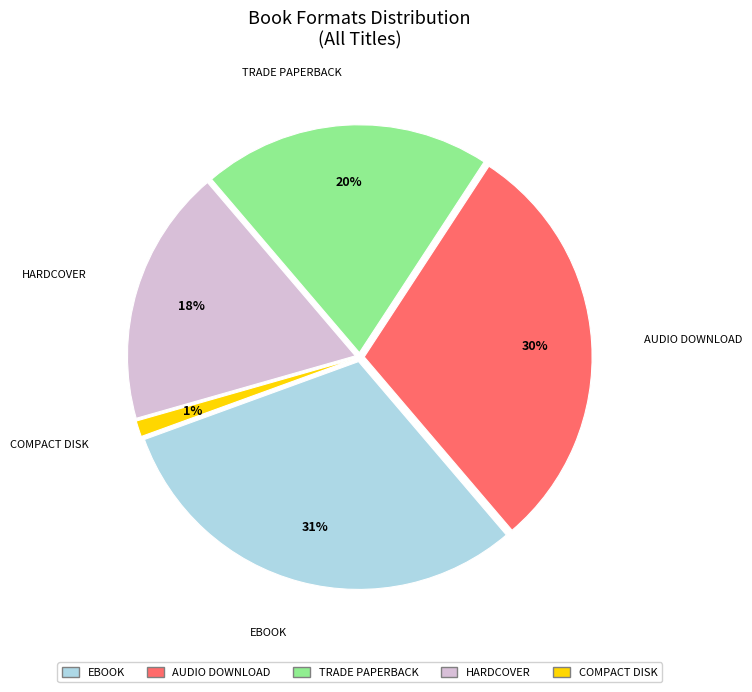

Is there any slice that represents more than half of the pie?

No